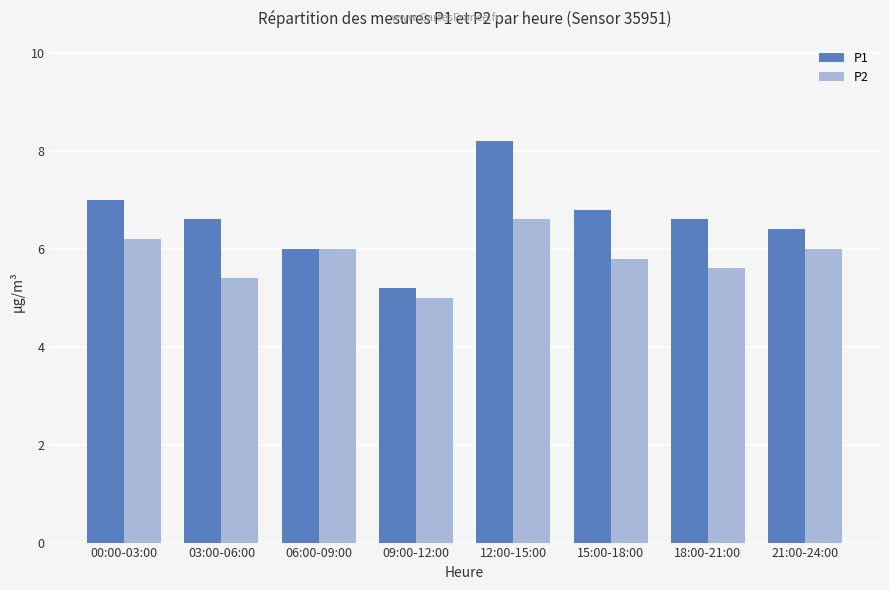

Which series has the widest spread of values?

P1